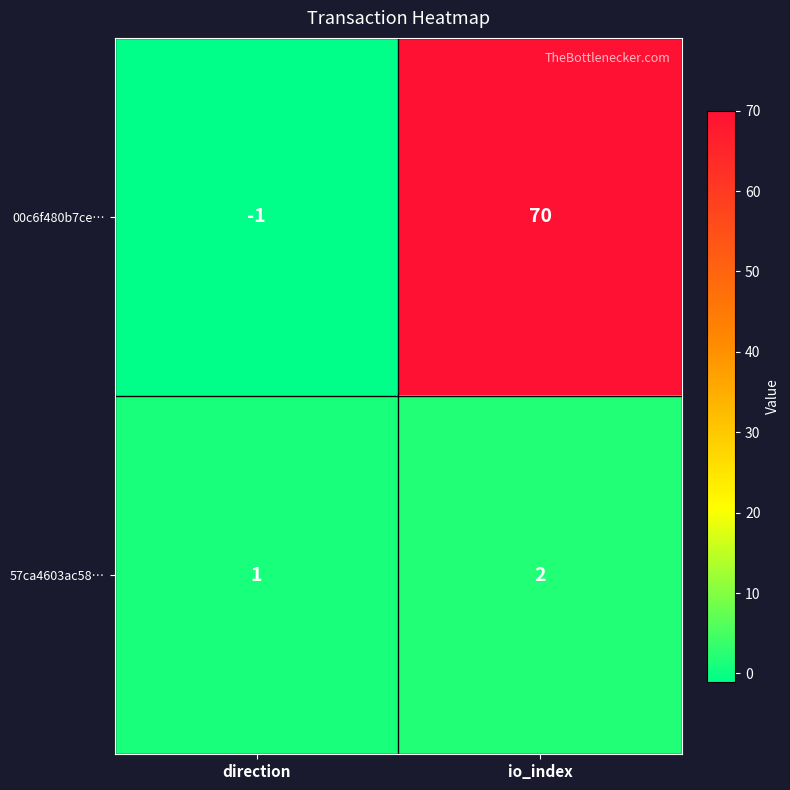

Which series has the largest total across all categories?

00c6f480b7ce…